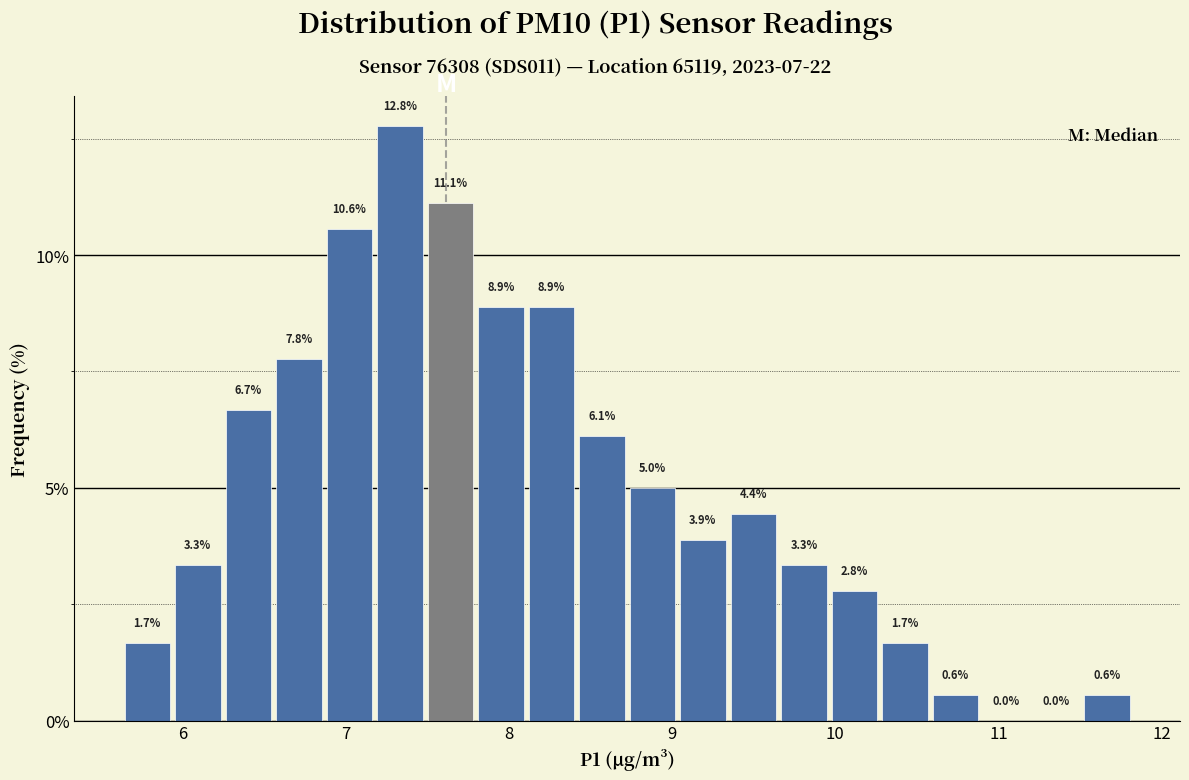

Around what value on the x-axis is the tallest bar? Give the approximate position of its centre, as read against the axis.

7.3